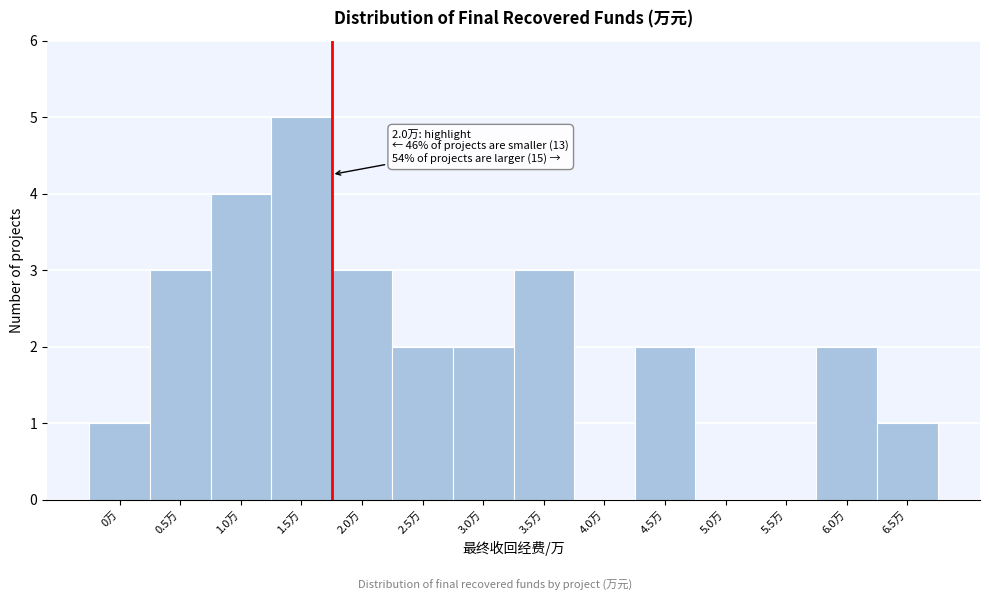

Reading left to right, transcribe all the data shown in this chart.

0万=1	0.5万=3	1.0万=4	1.5万=5	2.0万=3	2.5万=2	3.0万=2	3.5万=3	4.0万=0	4.5万=2	5.0万=0	5.5万=0	6.0万=2	6.5万=1